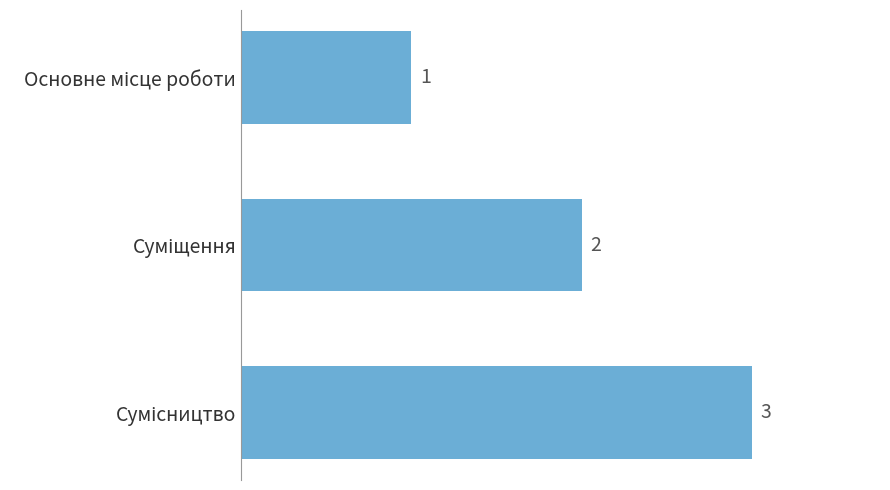

What is the maximum value shown in the chart?

3